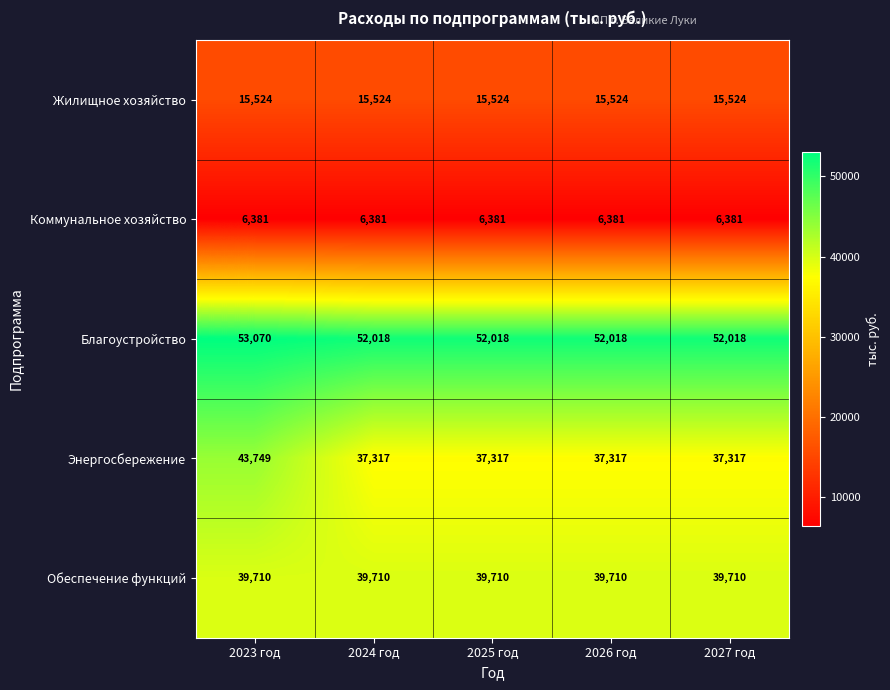

True or false: Энергосбережение has a value of 37317 at 2024 год.

True